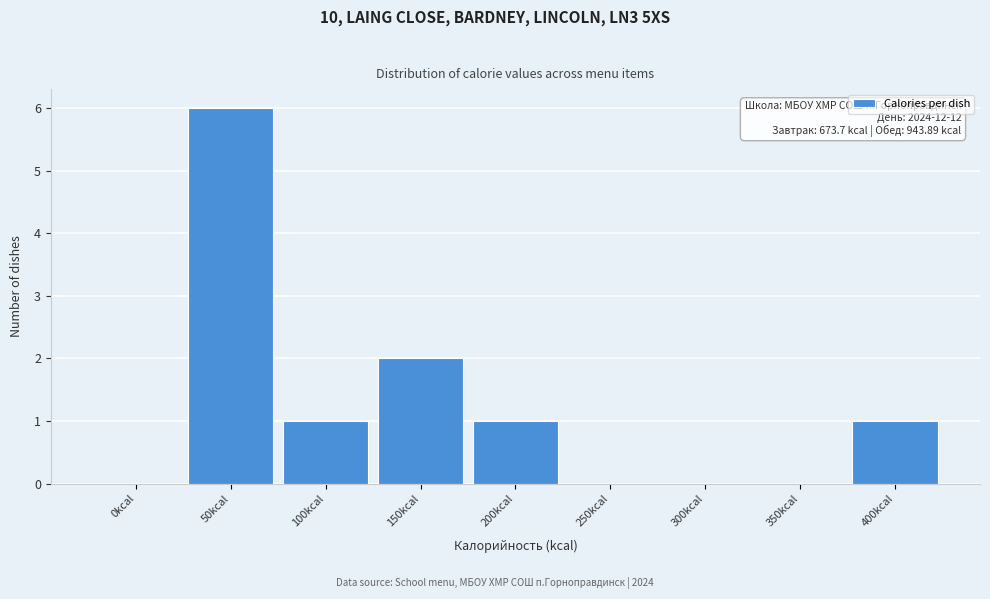

Reading left to right, transcribe all the data shown in this chart.

0kcal=0	50kcal=6	100kcal=1	150kcal=2	200kcal=1	250kcal=0	300kcal=0	350kcal=0	400kcal=1